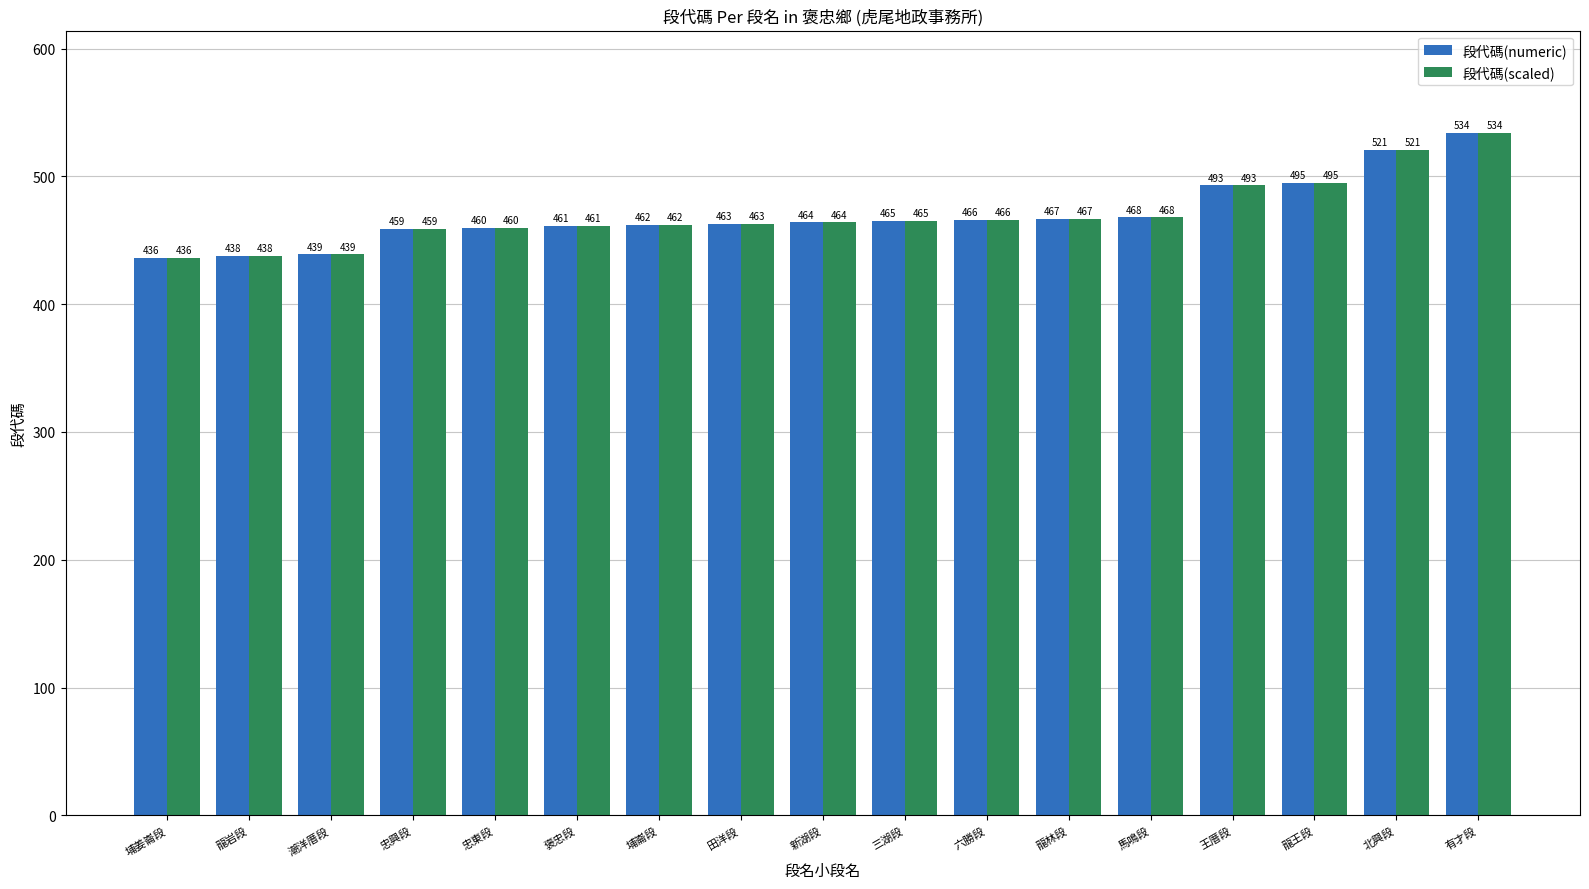

At which category does the chart reach its minimum across all series?

埔姜崙段